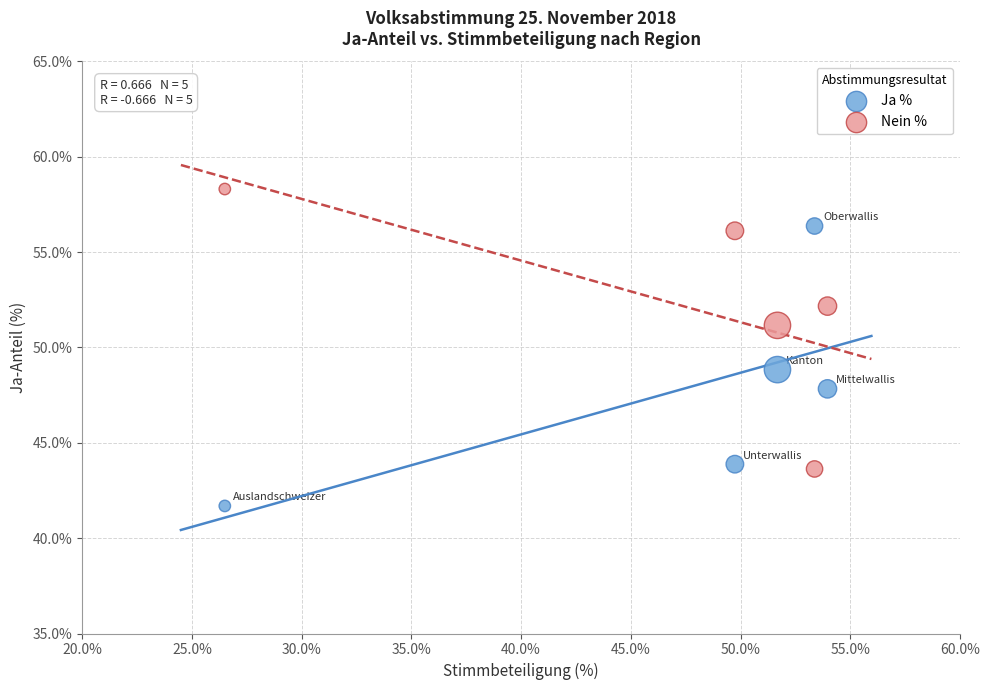

Across all data points, what is the range of X values (max minus min)?

27.5